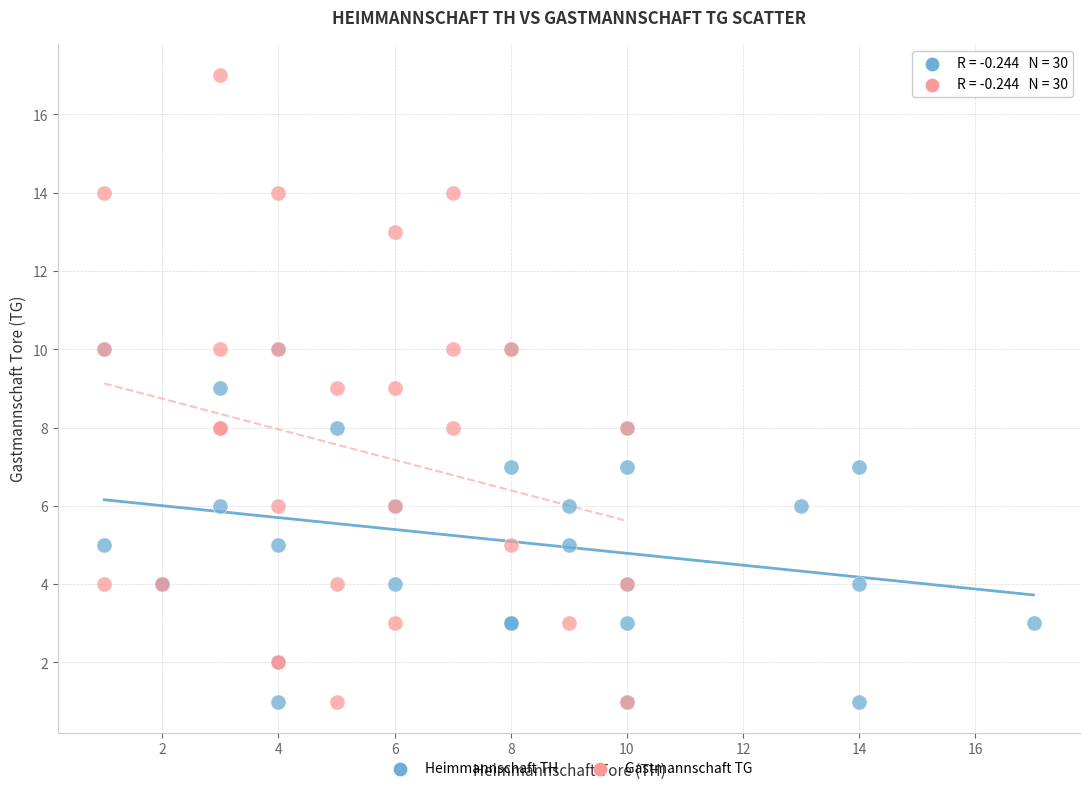

Which series reaches the maximum Y coordinate?

Gastmannschaft TG